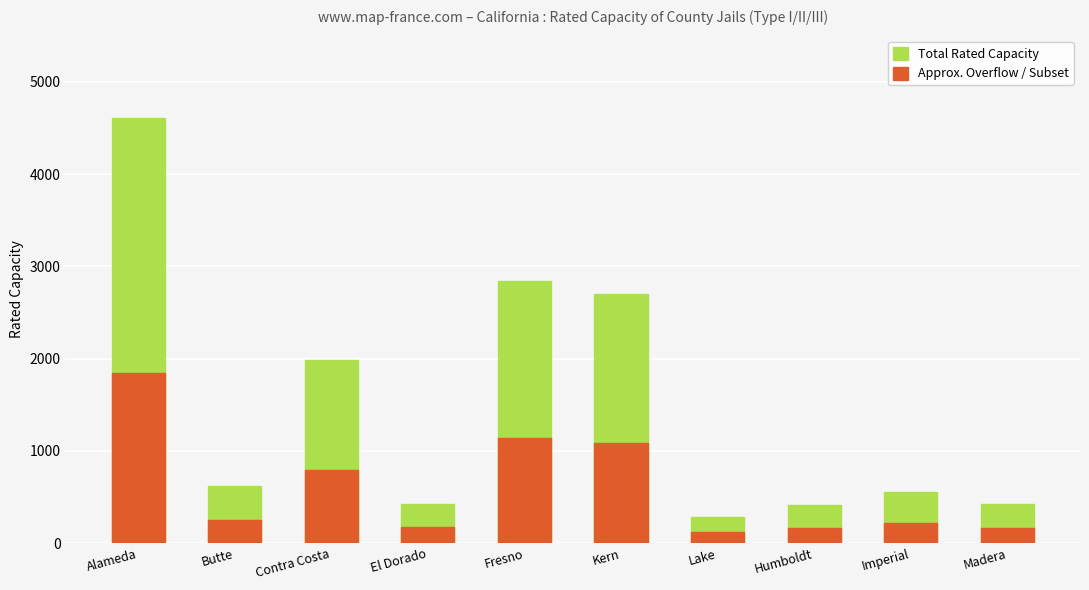

Which series has the largest range (max minus min)?

Total Rated Capacity